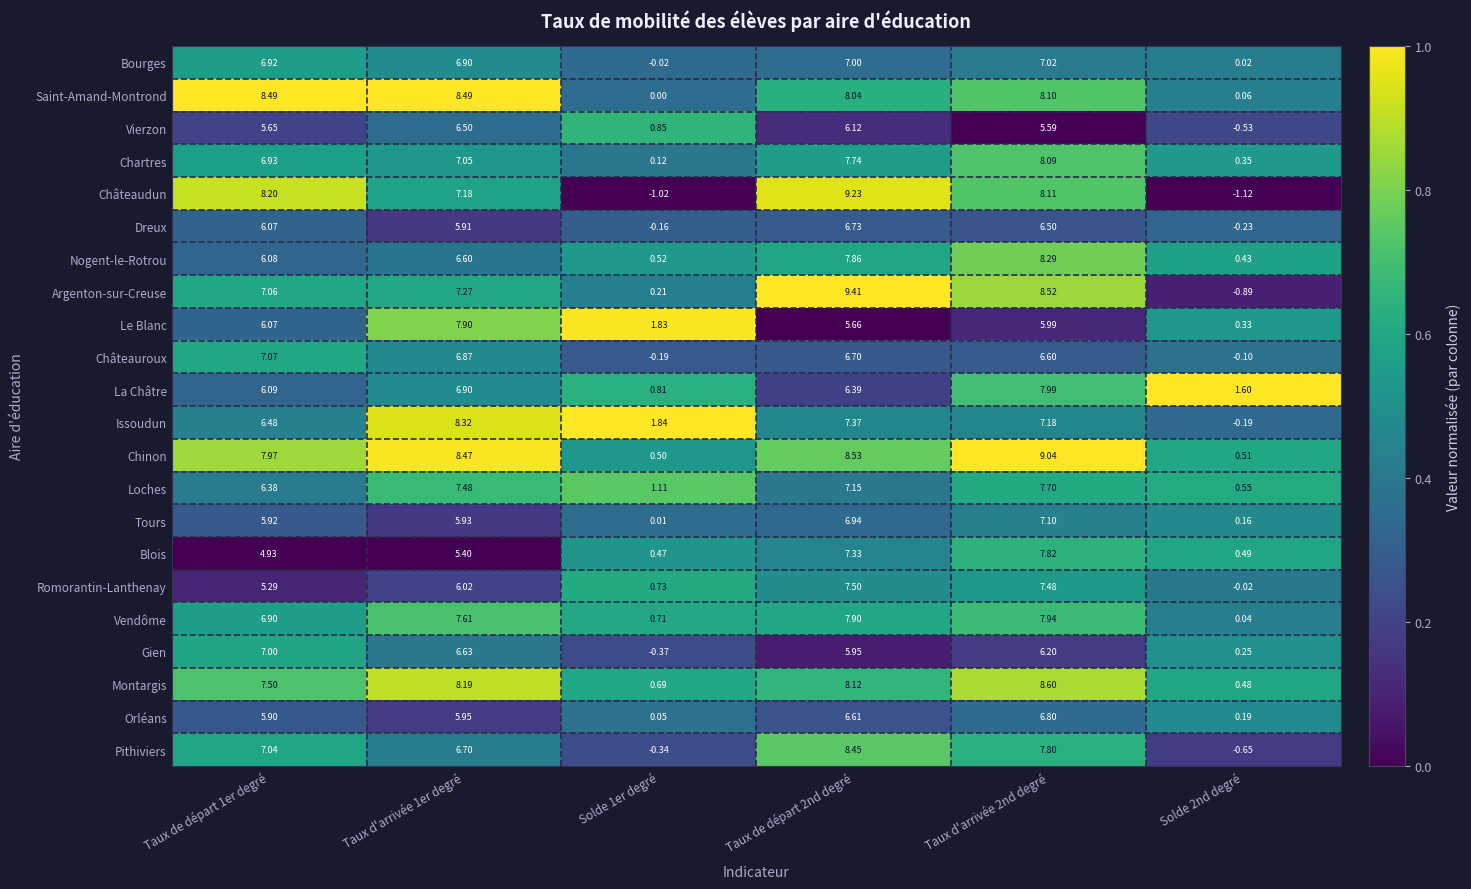

At which category is the sum across all series the highest?

Taux d'arrivée 2nd degré